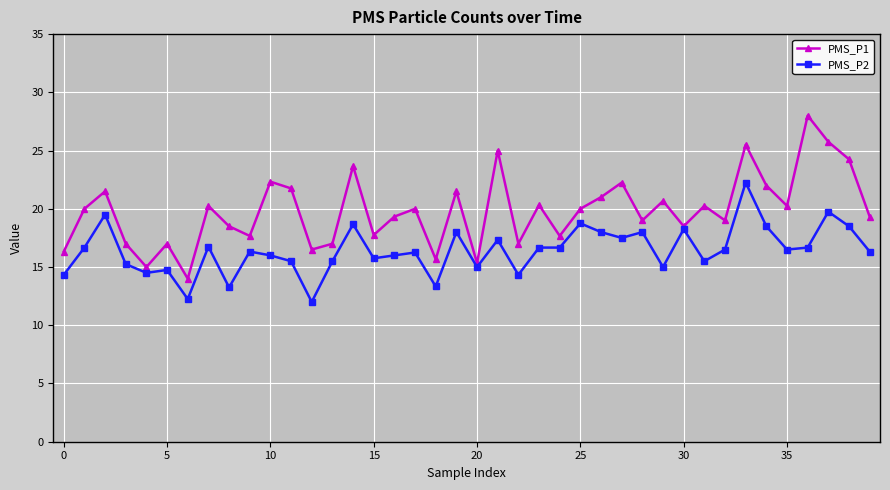

What is the lowest value of the PMS_P1 series?

14.0